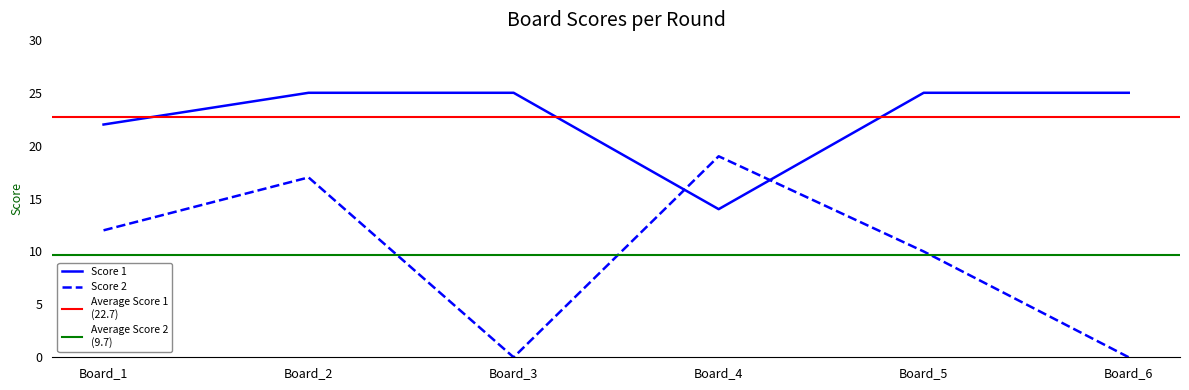

Is this an area chart (filled region under the line)?

No